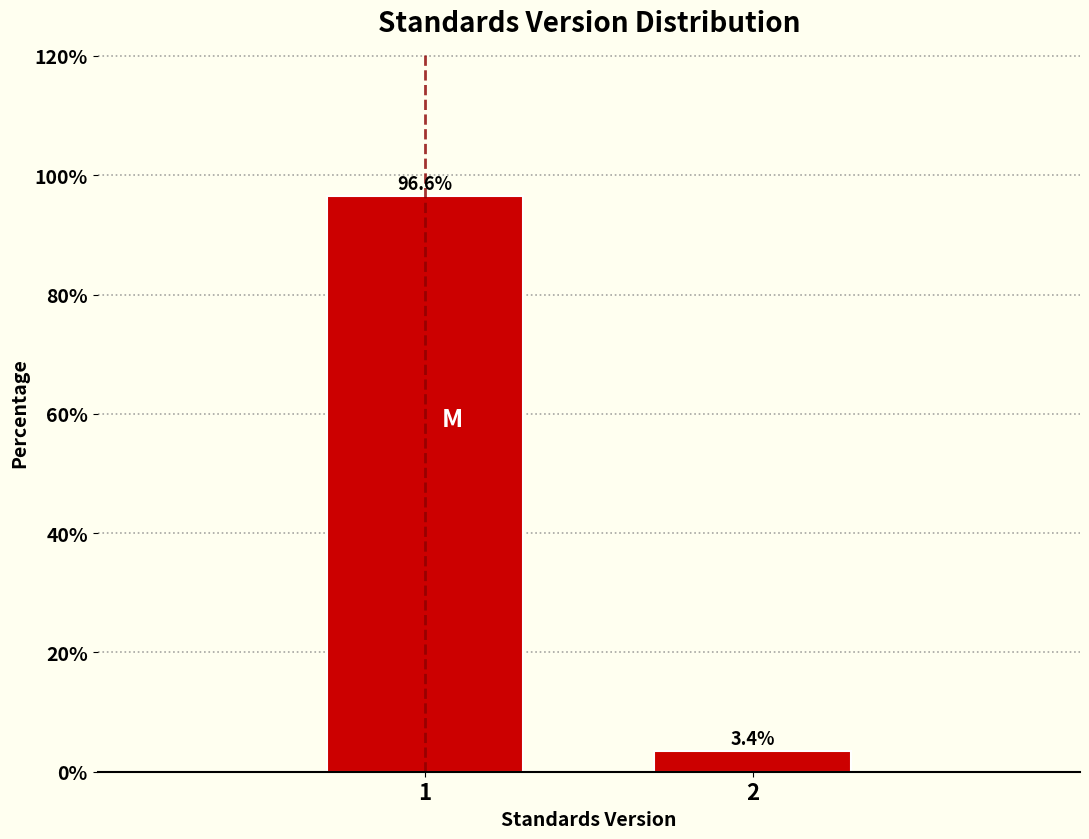

Reading right to left, extract all data points from this chart.

3.4	96.6